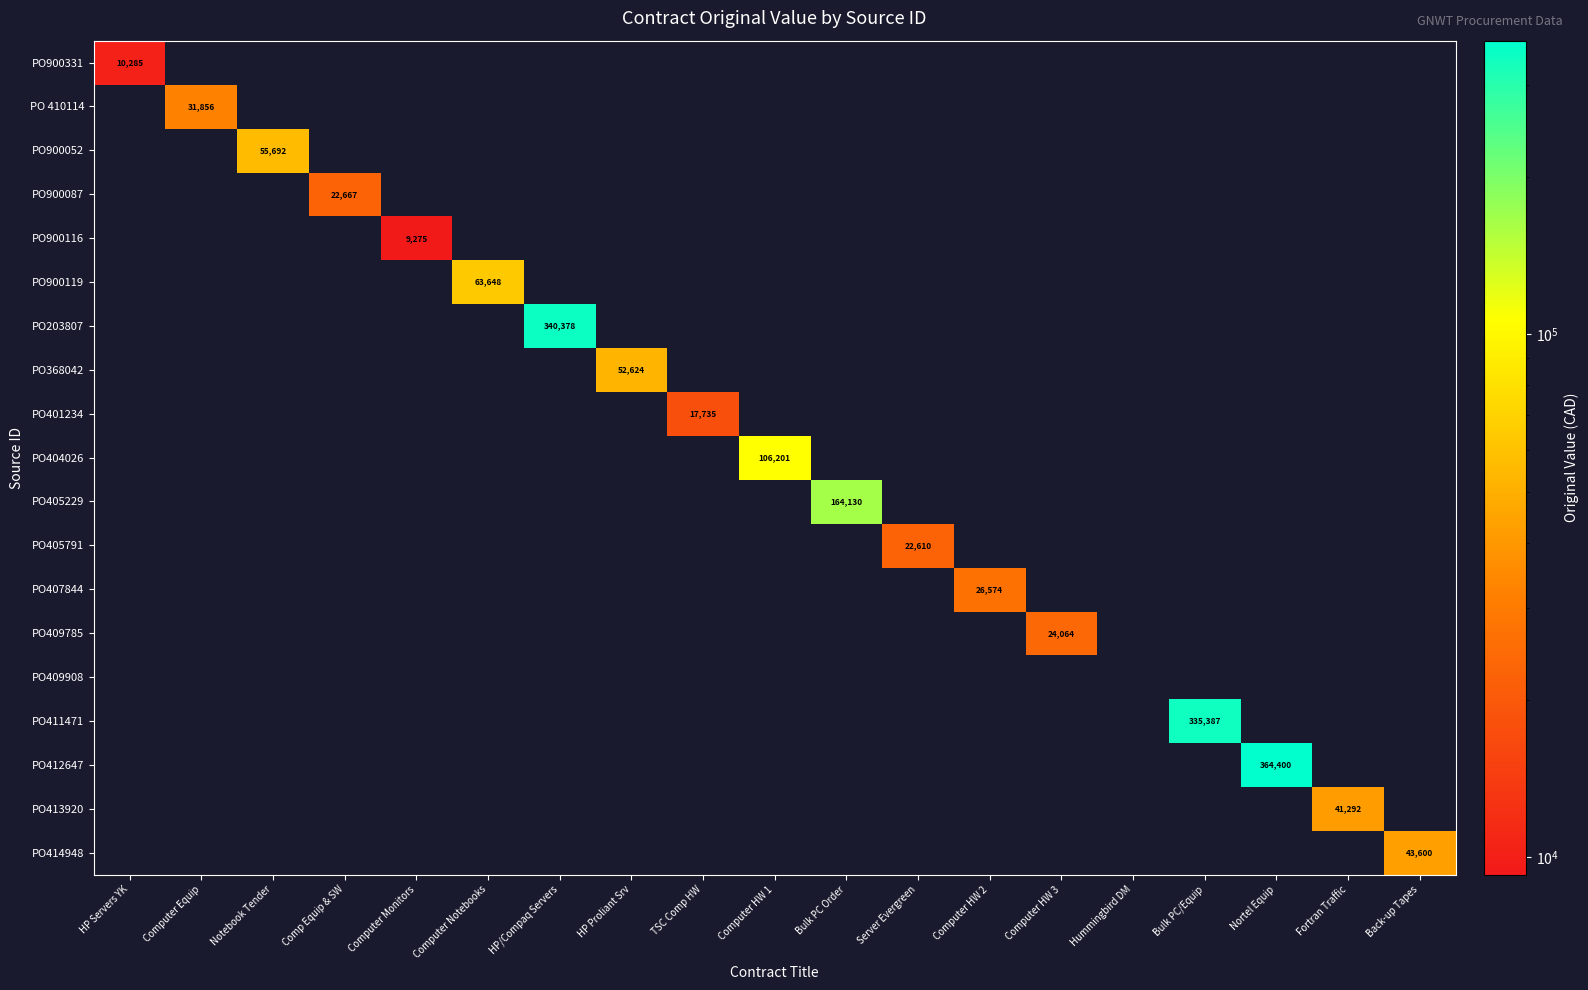

The value of PO900331 at HP Servers YK is 2503. True or false?

False